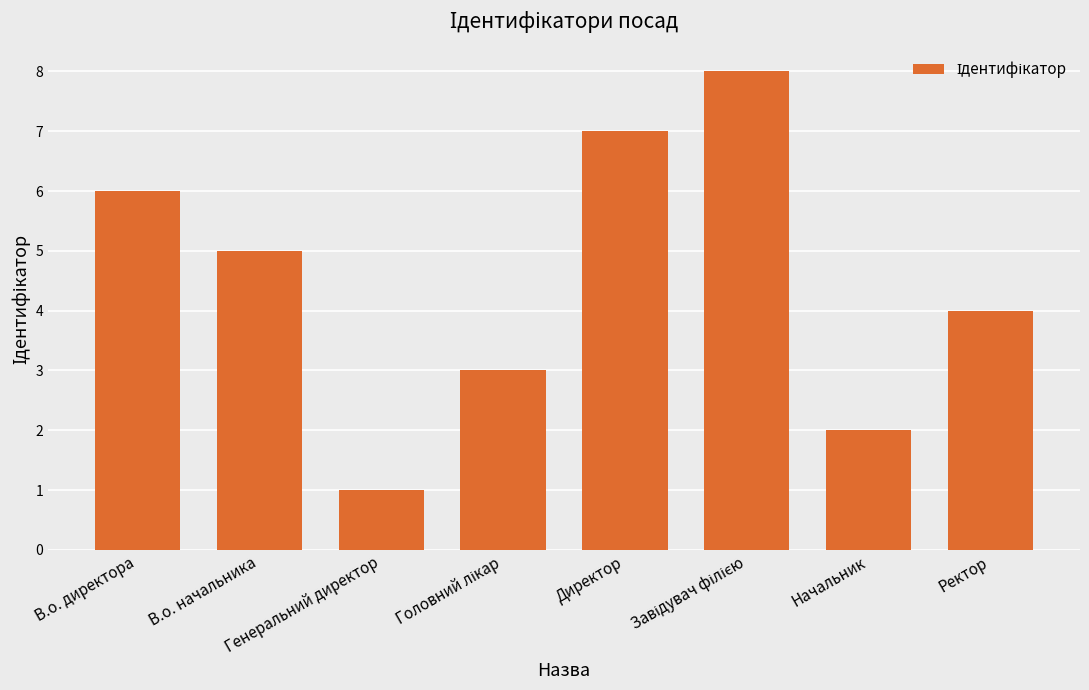

The chart shows a value of 1 at Начальник. True or false?

False